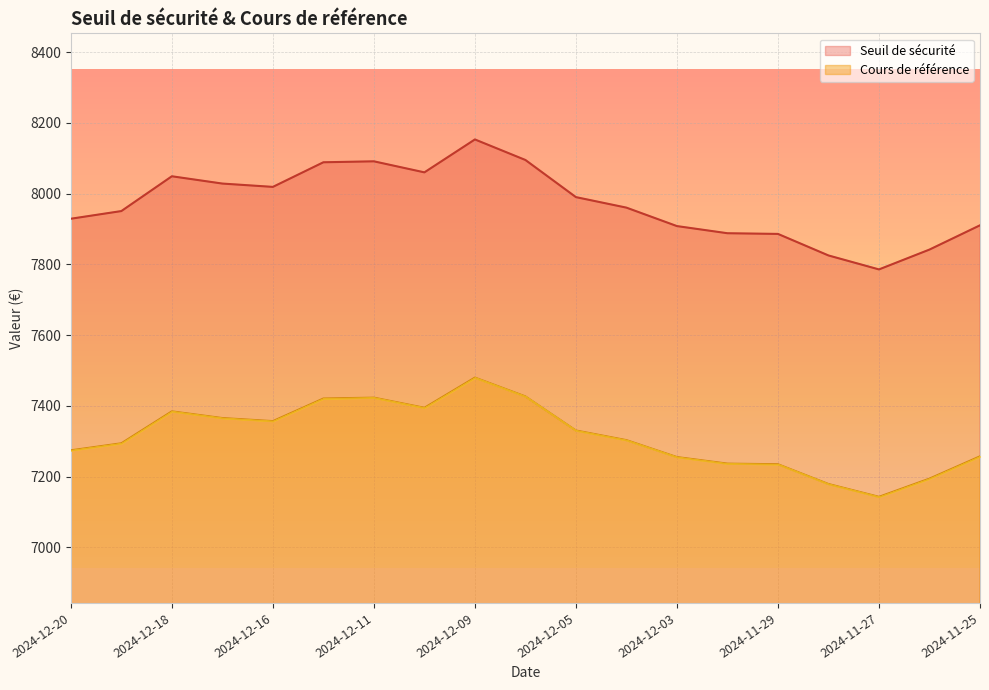

Which series has the largest total across all categories?

Seuil de sécurité